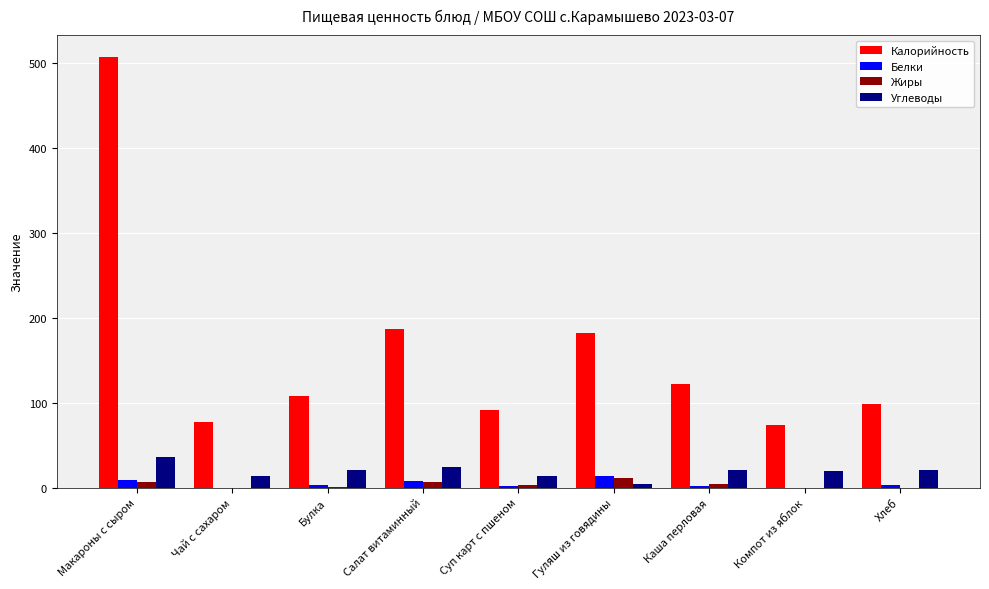

How many series are shown in this chart?

4